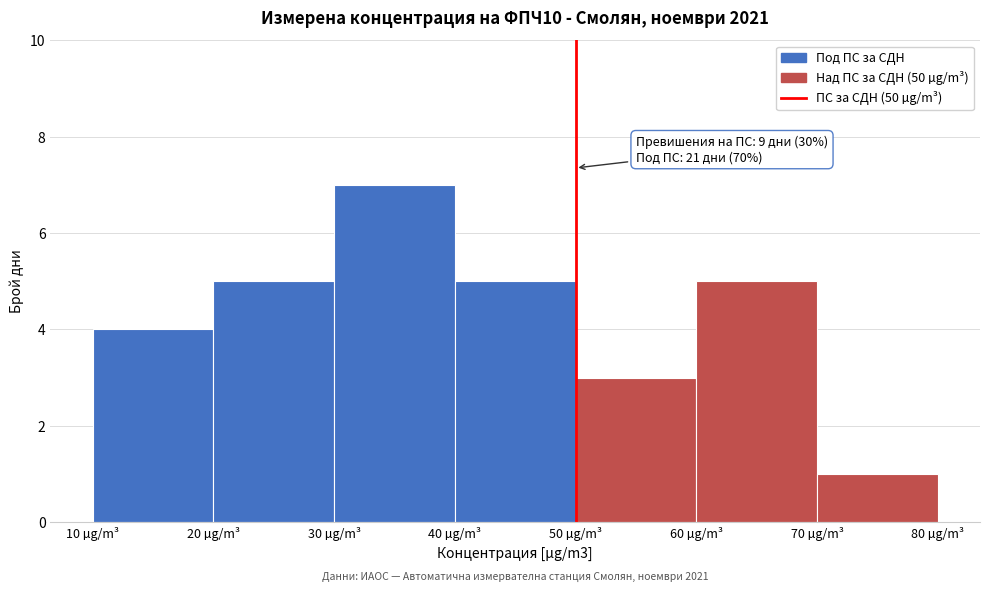

Which range on the x-axis has the tallest bar?

30 to 40